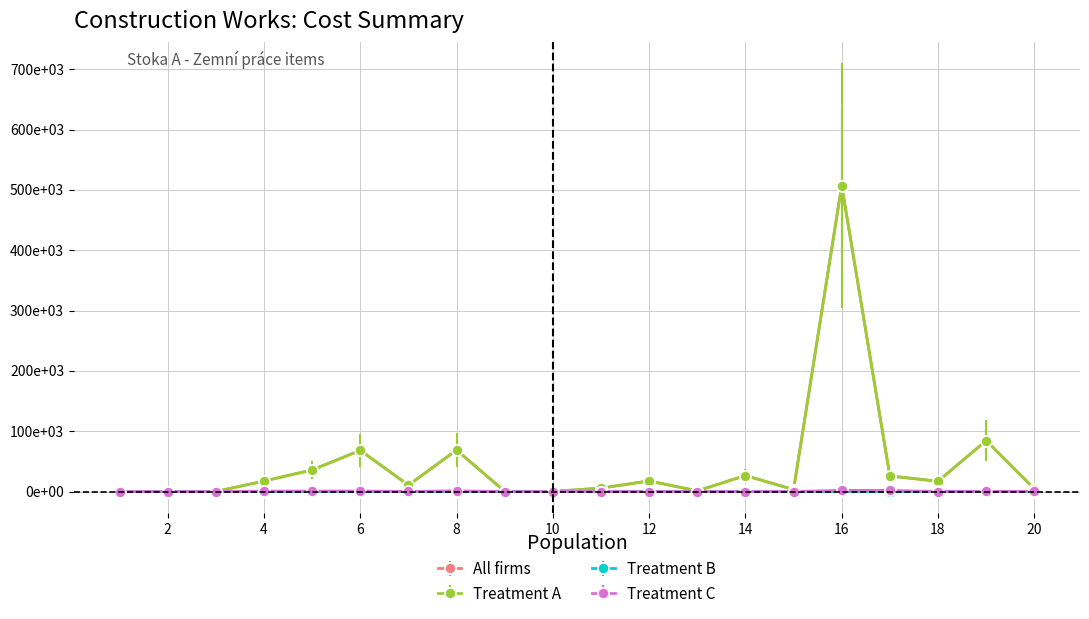

What is the sum of all Treatment B values?

2450.2